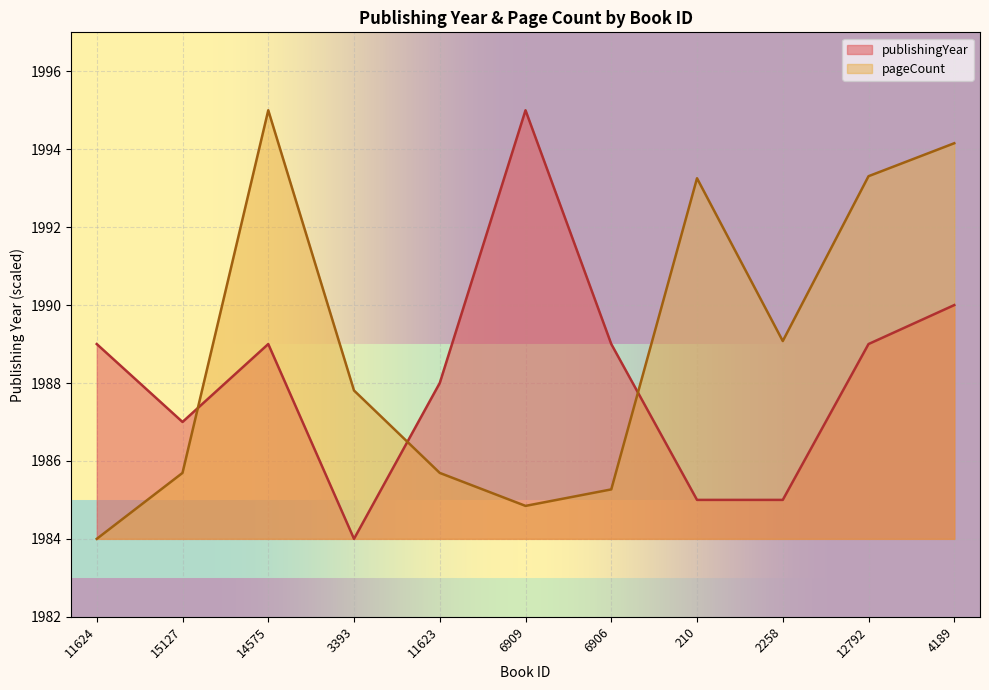

How many interior local valleys does the pageCount series have?

2